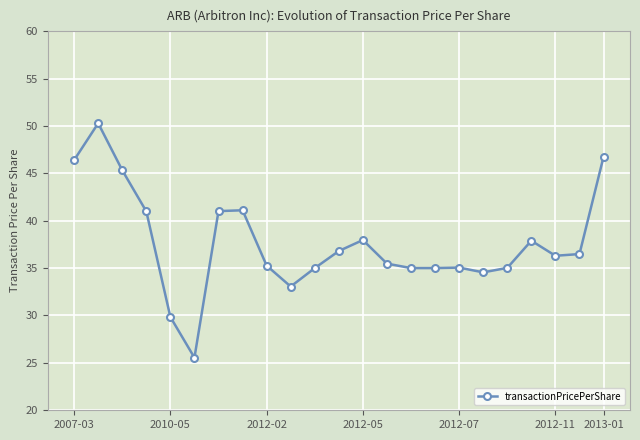

Does the chart display data point markers on the line(s)?

Yes